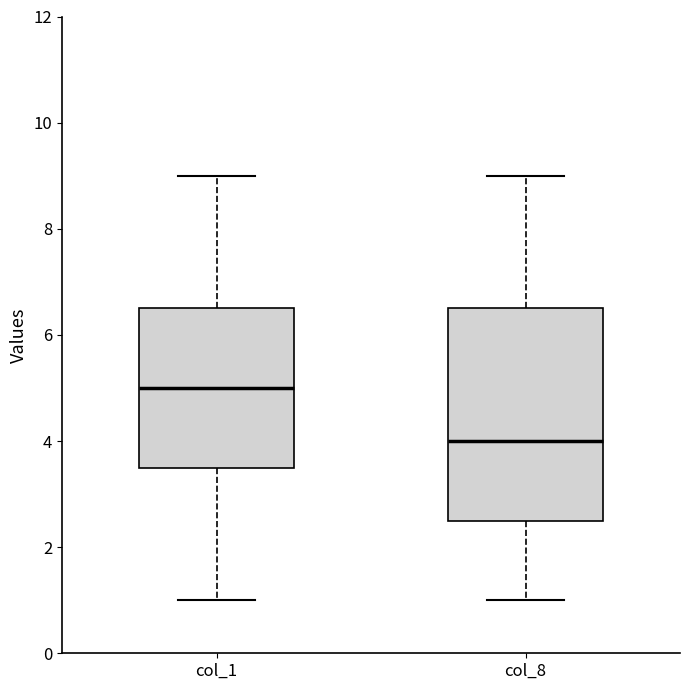

Which box has the lowest median line?

col_8